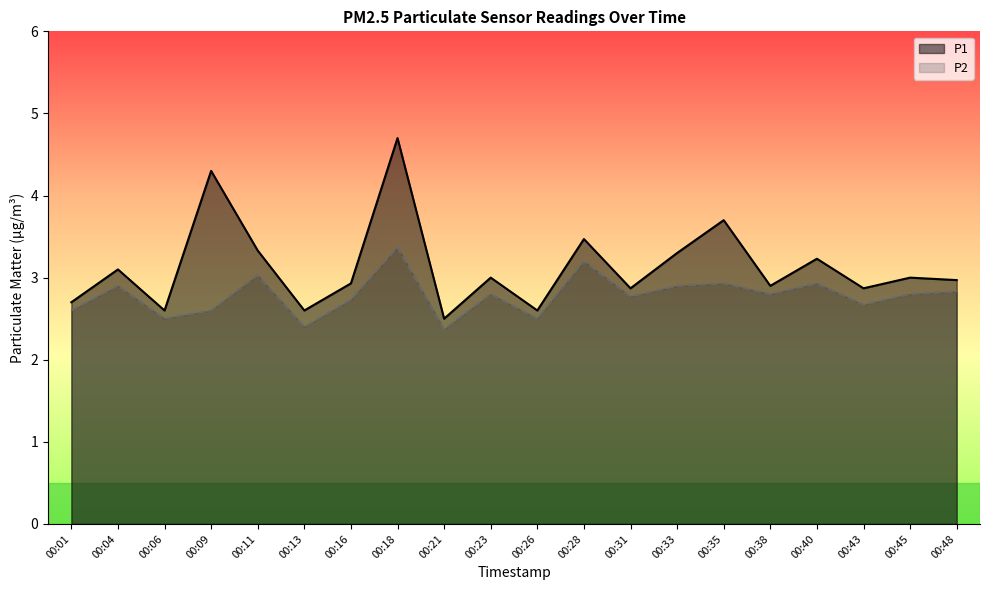

True or false: P2 has more than 1 interior local peaks.

True